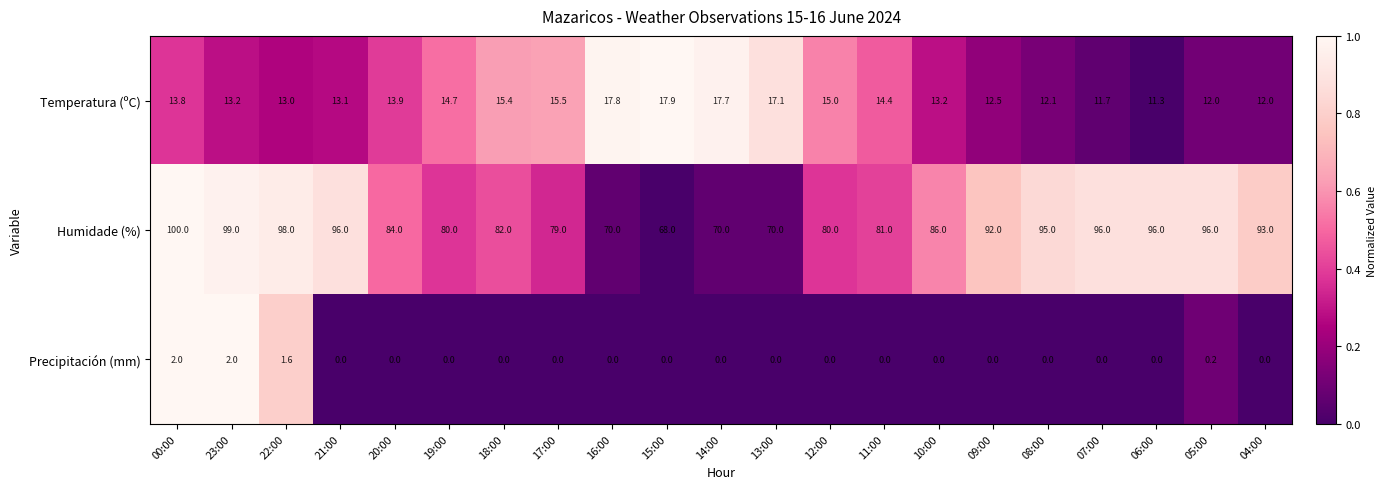

Which series has the largest total across all categories?

Humidade (%)